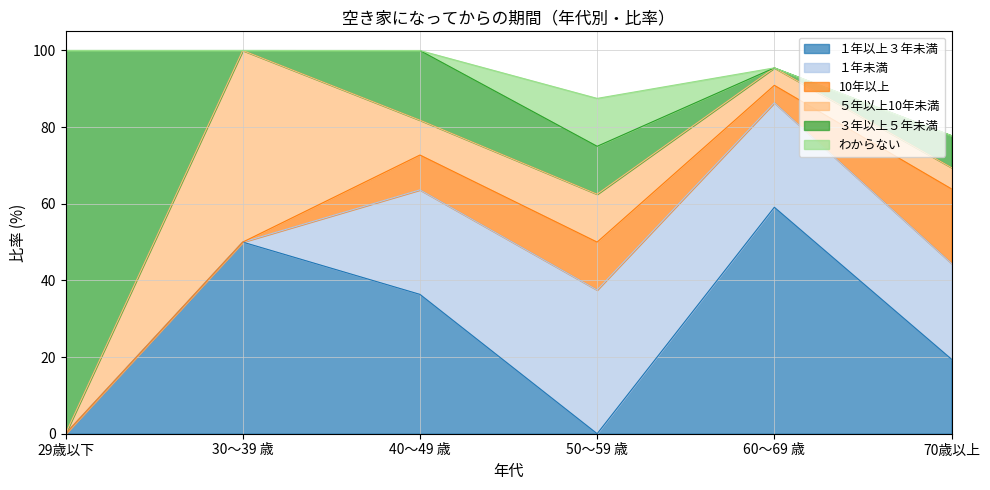

At which label does ３年以上５年未満 reach its minimum?

30～39 歳